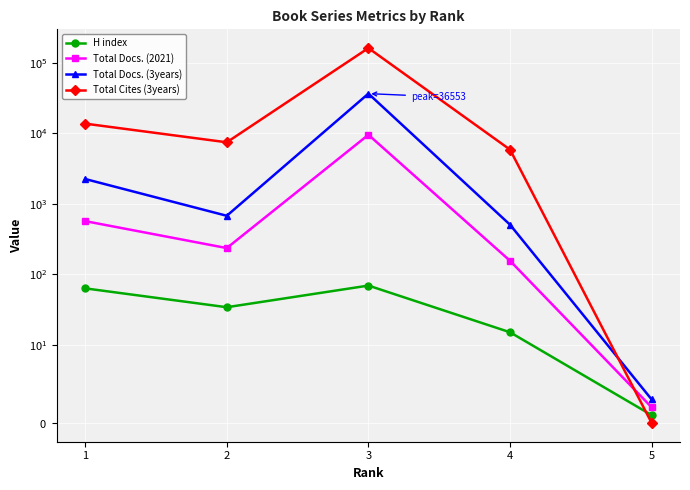

What are all the series names shown in the legend?

H index, Total Docs. (2021), Total Docs. (3years), Total Cites (3years)